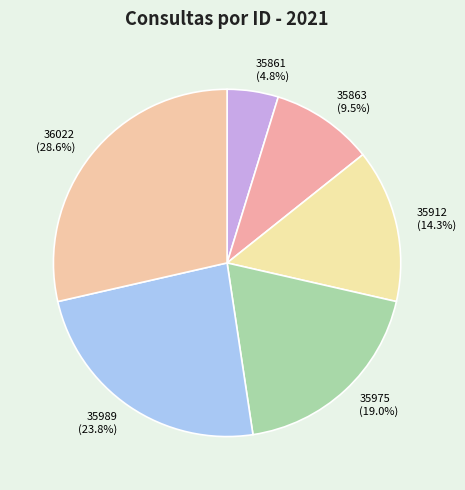

Is it true that 35989 is 14% of the pie?

False